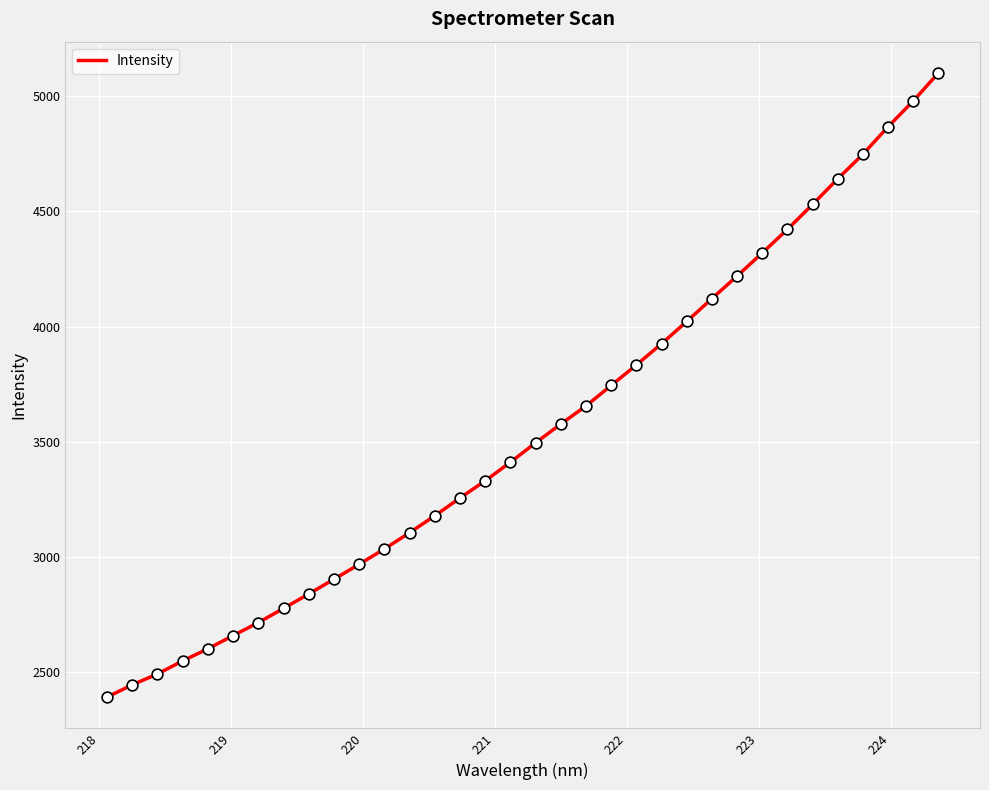

What is the maximum value shown in the chart?

5101.8